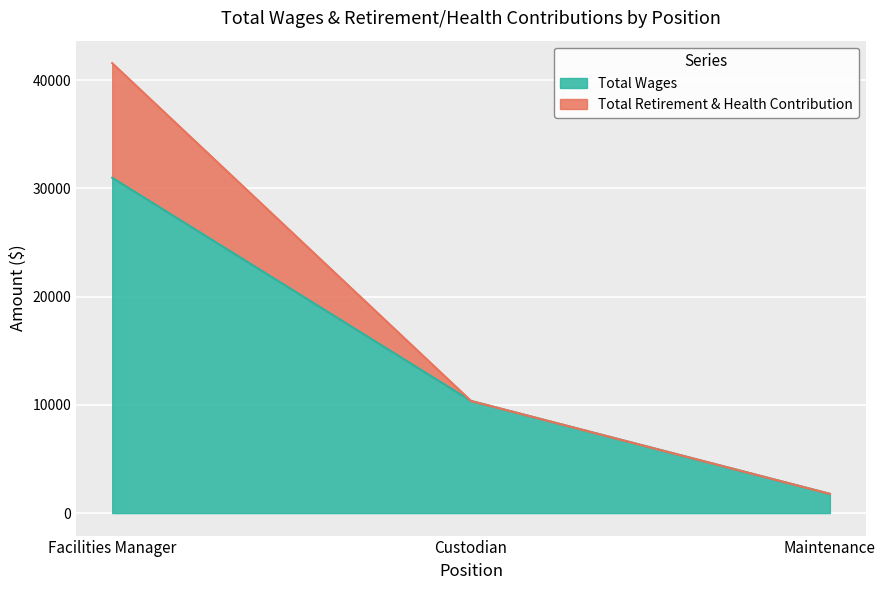

How many lines are shown in the chart?

2